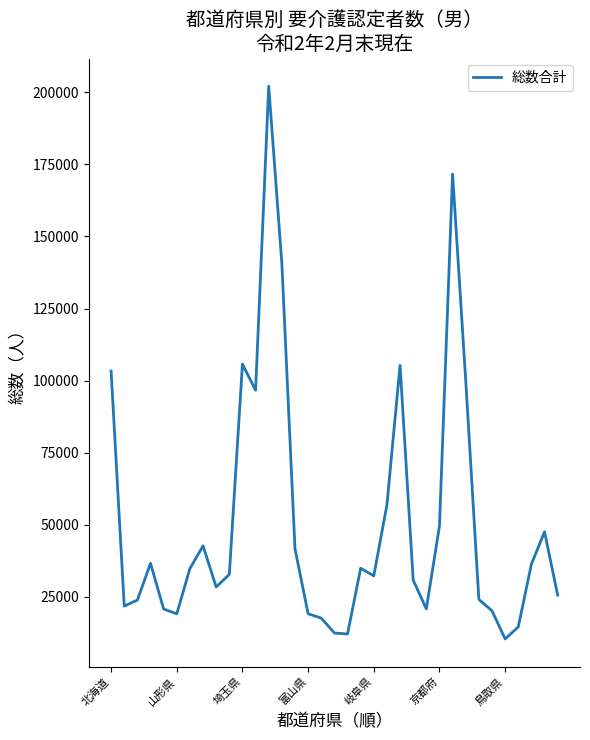

What is the difference between the maximum and minimum values?

191725